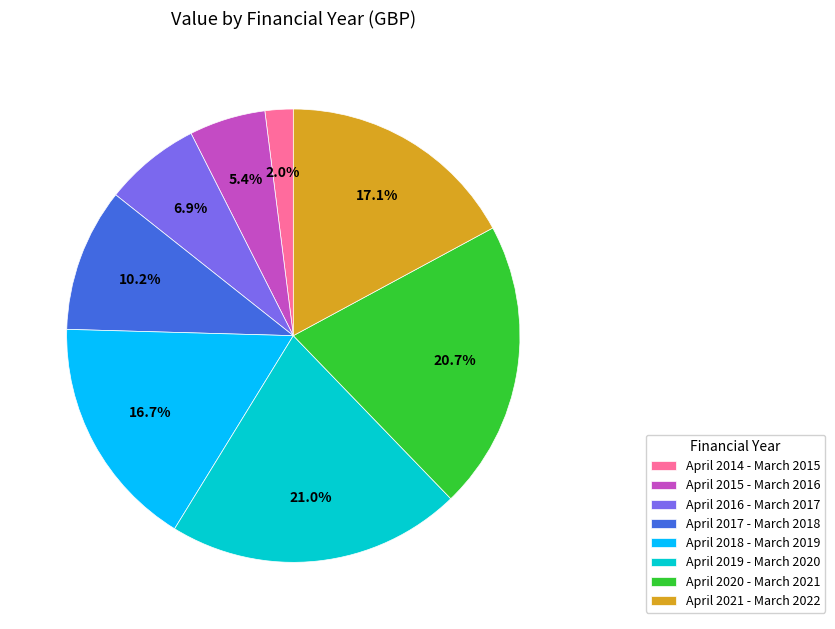

Which category has the smallest portion of the pie?

April 2014 - March 2015